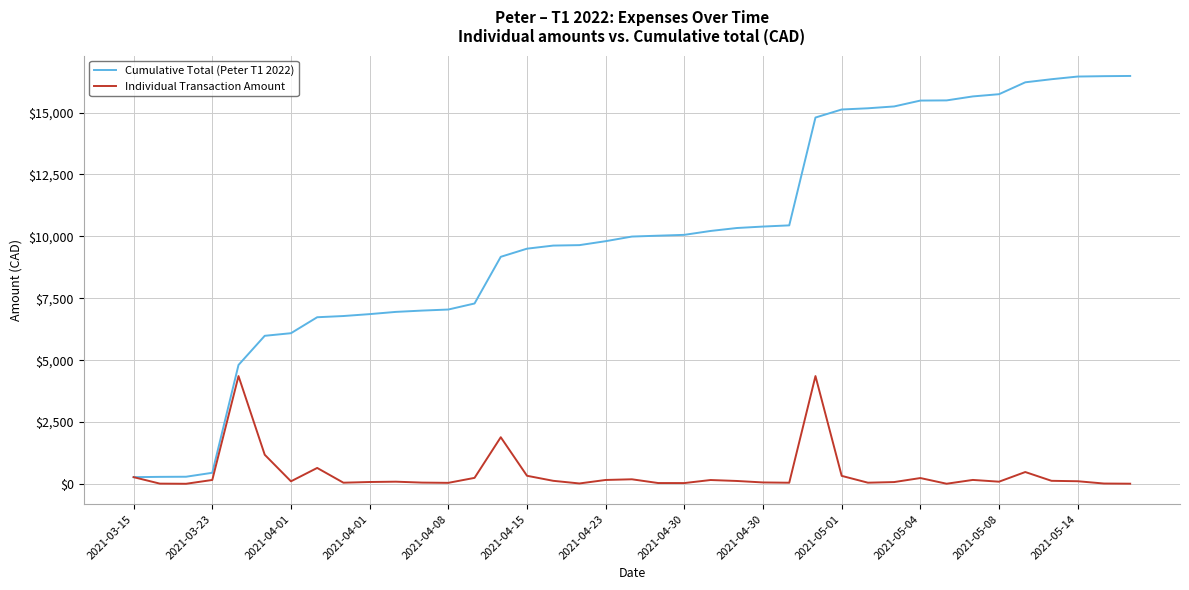

How many values in the Cumulative Total (Peter T1 2022) series exceed 9992?

20